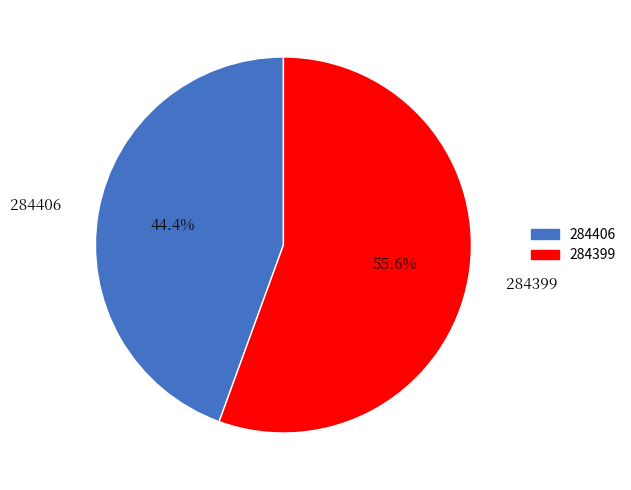

Between 284406 and 284399, which is larger?

284399